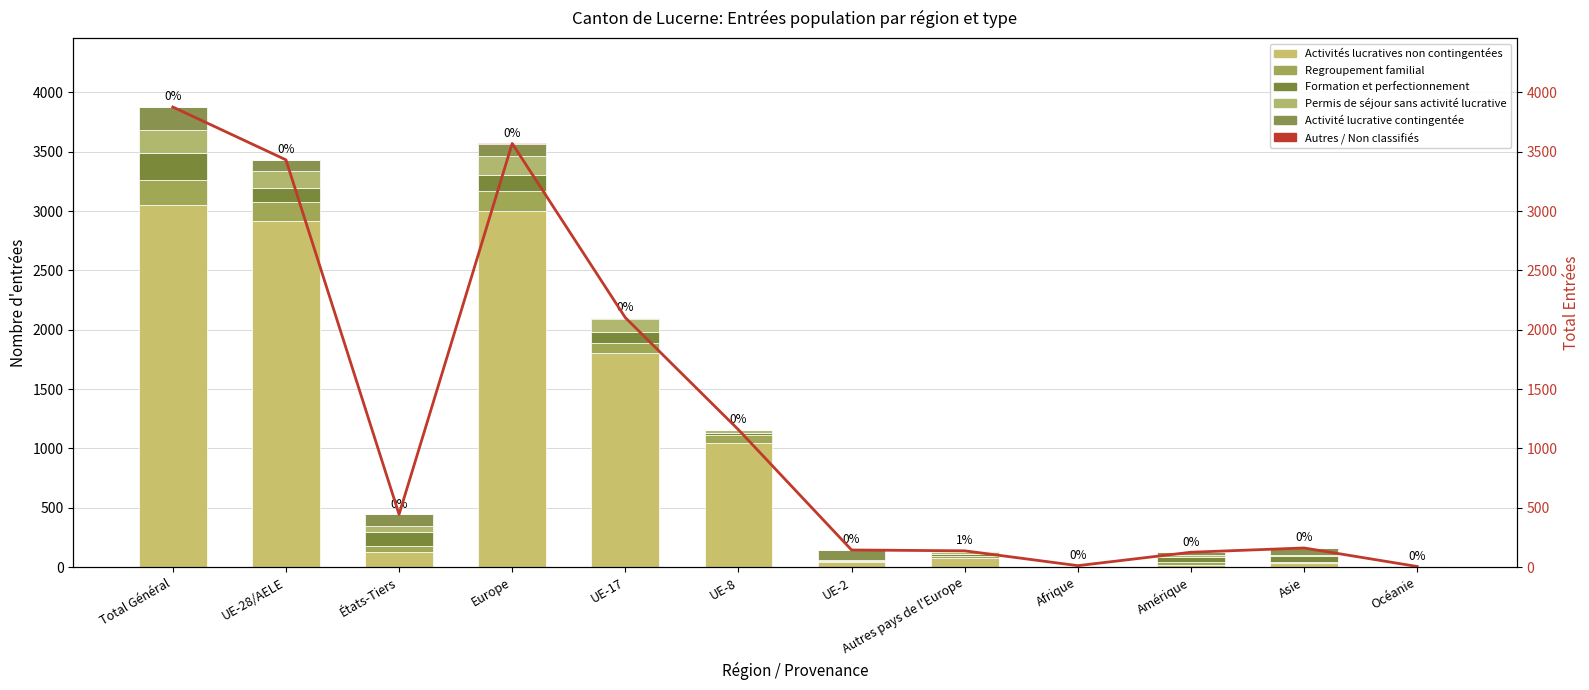

Are the bars horizontal?

No